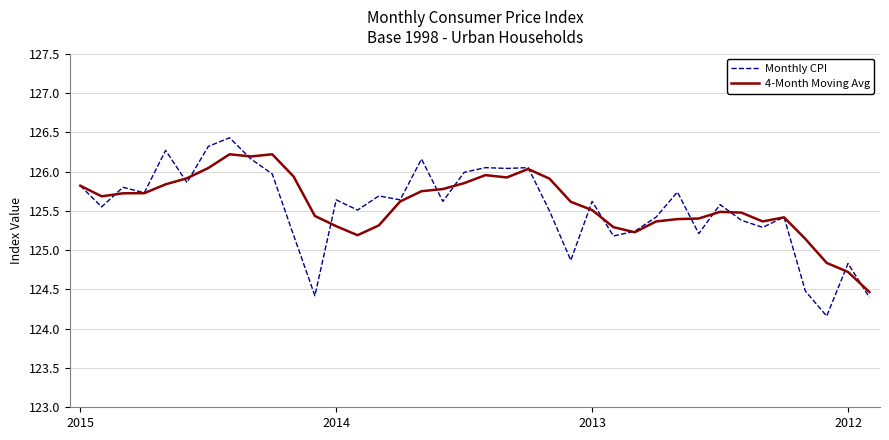

What is the minimum value shown in the chart?

124.2